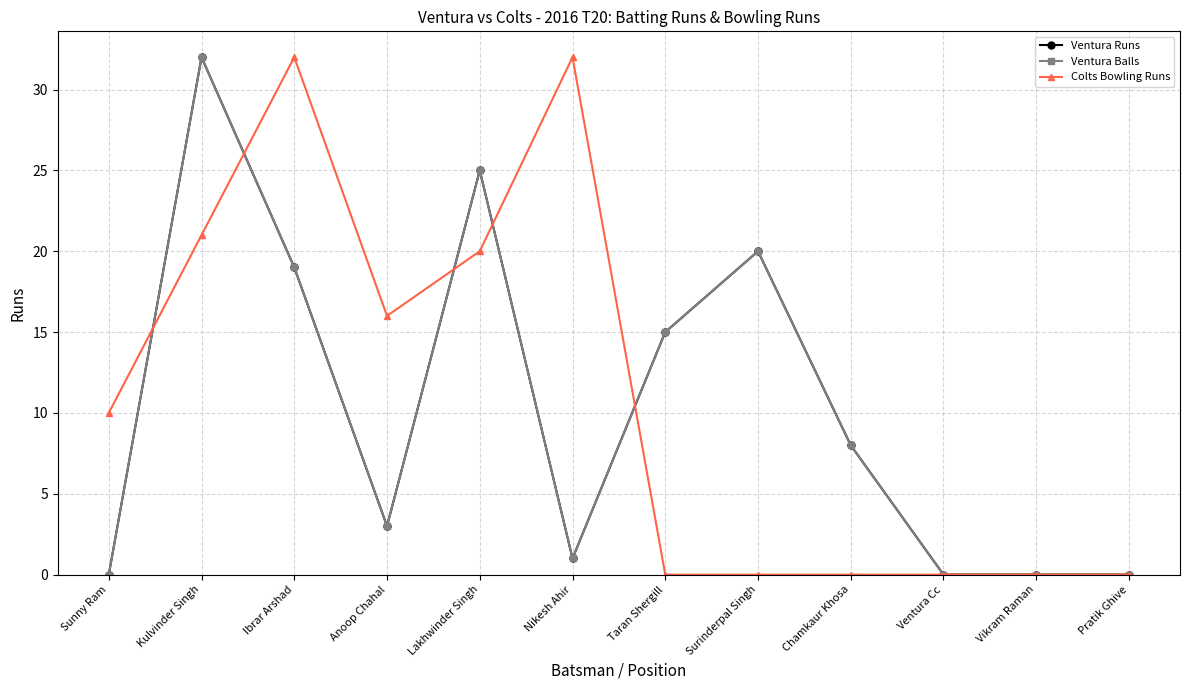

Is this an area chart (filled region under the line)?

No